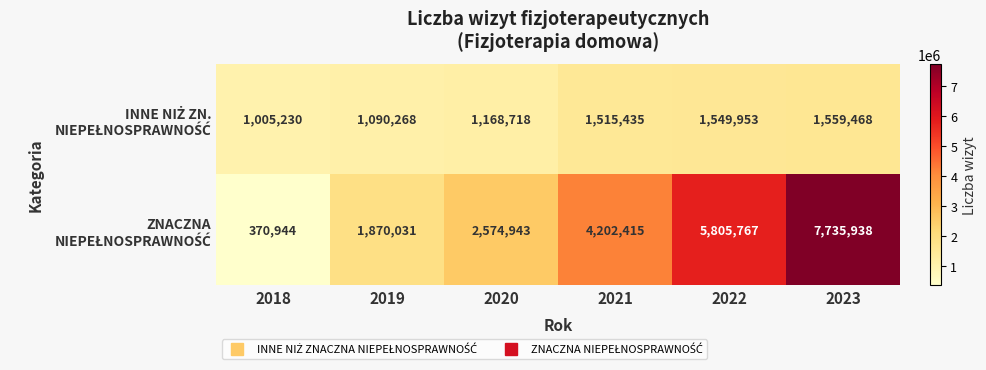

What is the greatest value displayed?

7735938